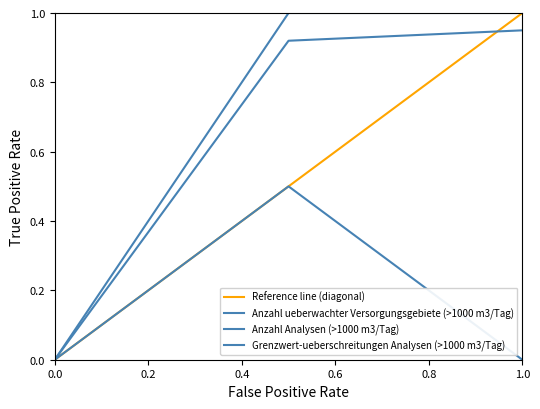

Is this an area chart (filled region under the line)?

No